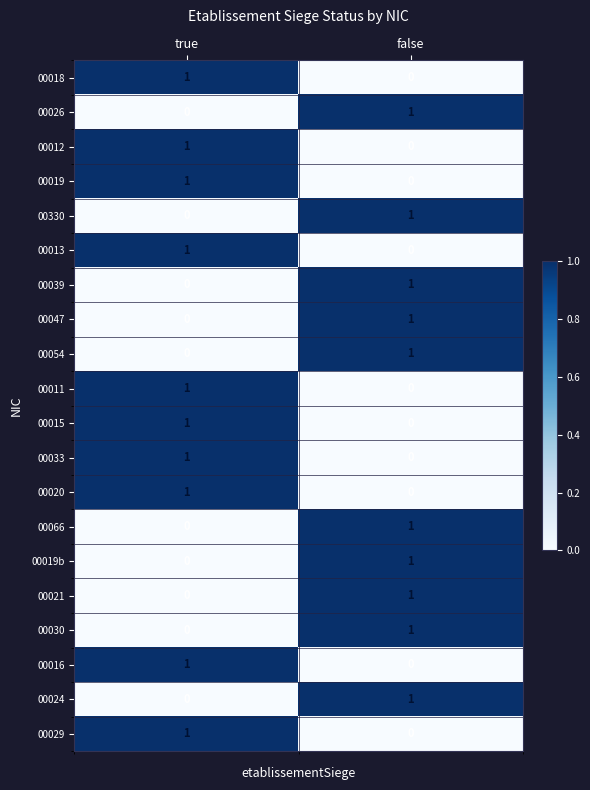

Is it true that 00018 equals 2 at true?

False